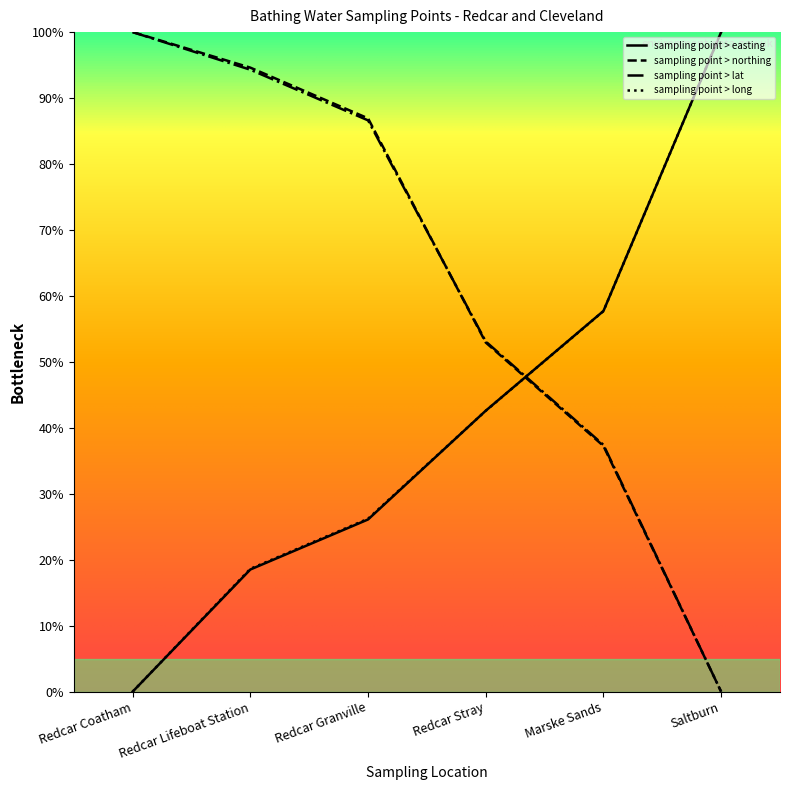

Which series changed the most between Redcar Granville and Redcar Stray?

sampling point > northing